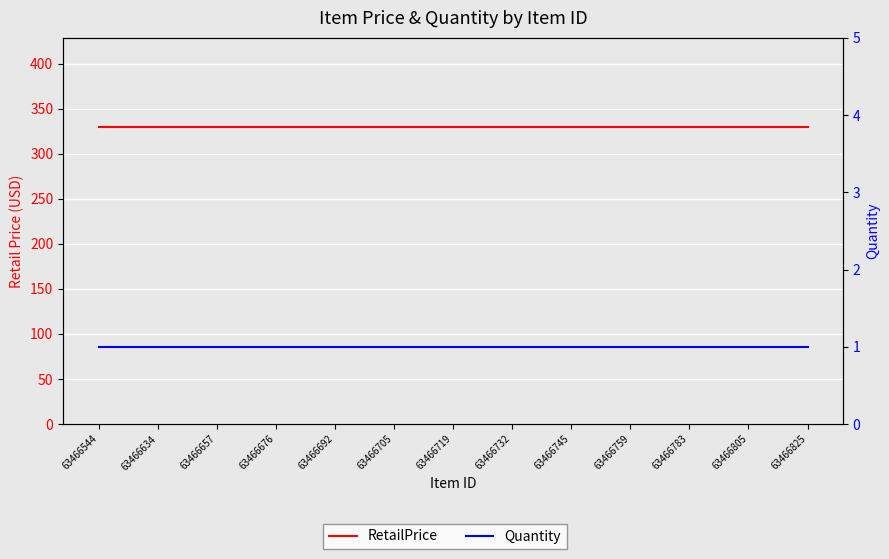

Which label corresponds to the largest value in the chart?

63466544